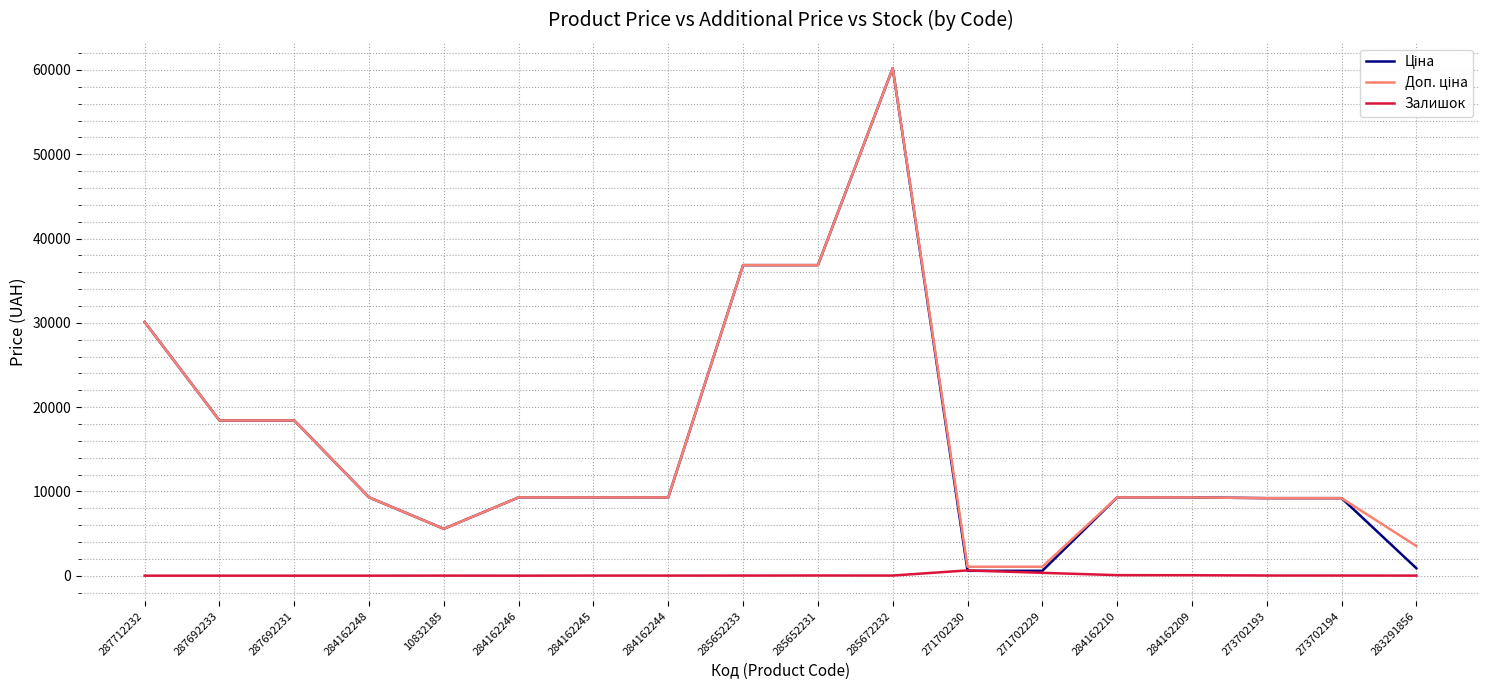

Which category has the highest value across all series?

285672232